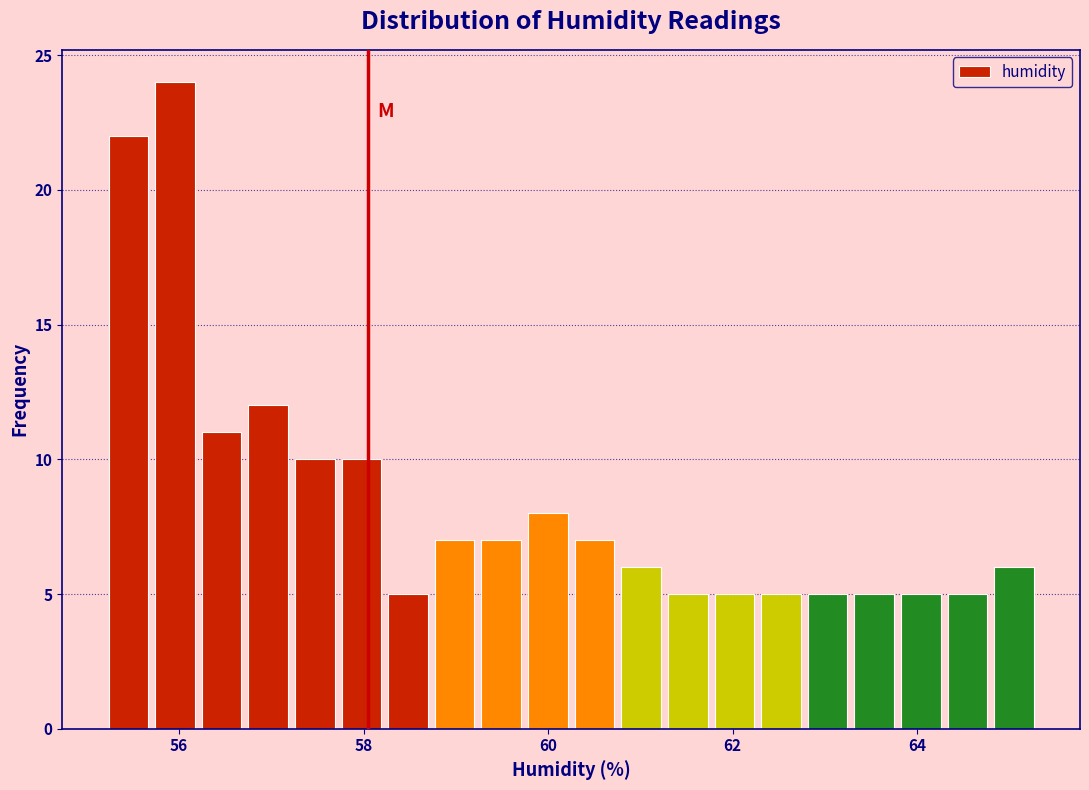

Around what value on the x-axis is the tallest bar? Give the approximate position of its centre, as read against the axis.

56.0